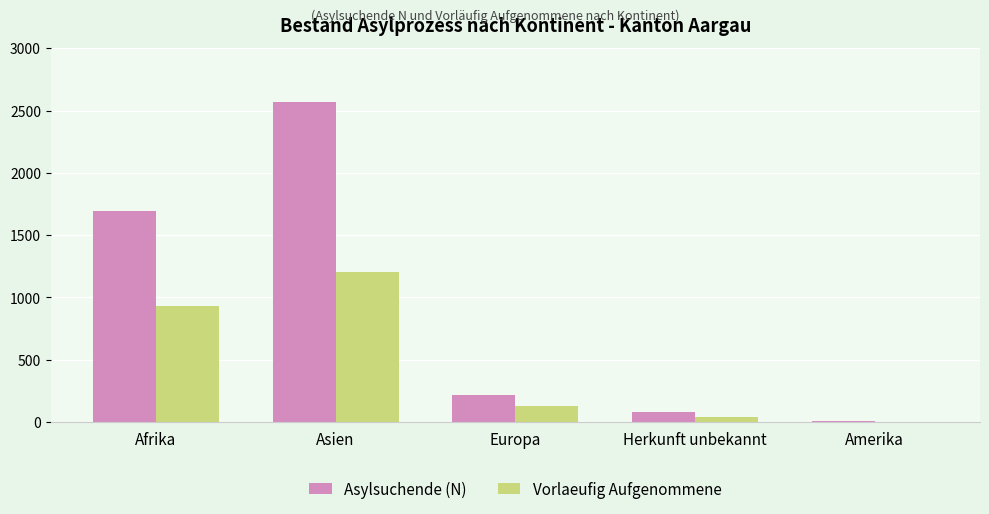

What is the greatest value displayed?

2565